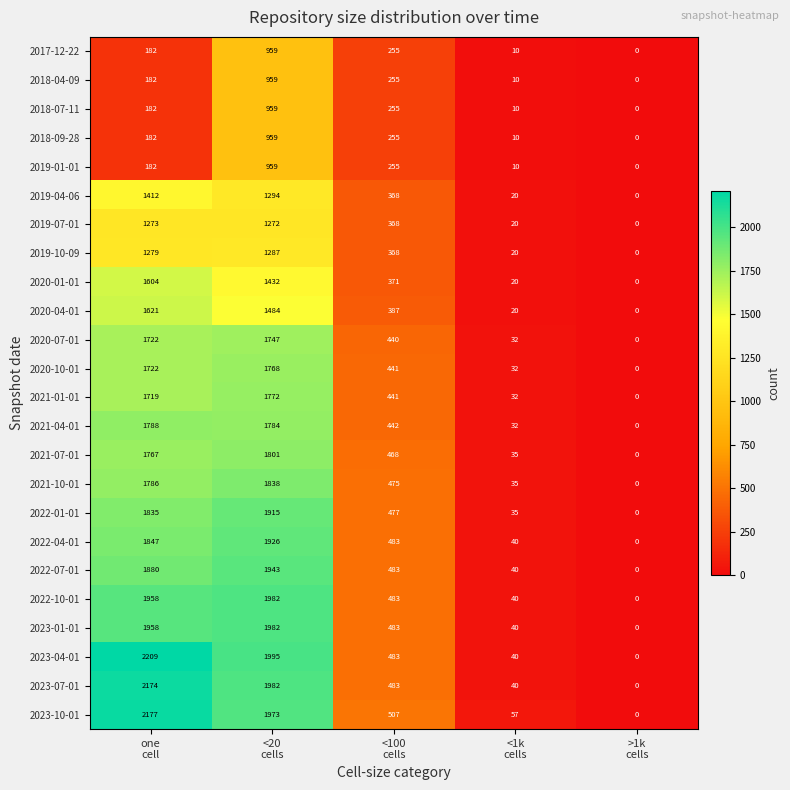

What is the highest value of the 2017-12-22 series?

959